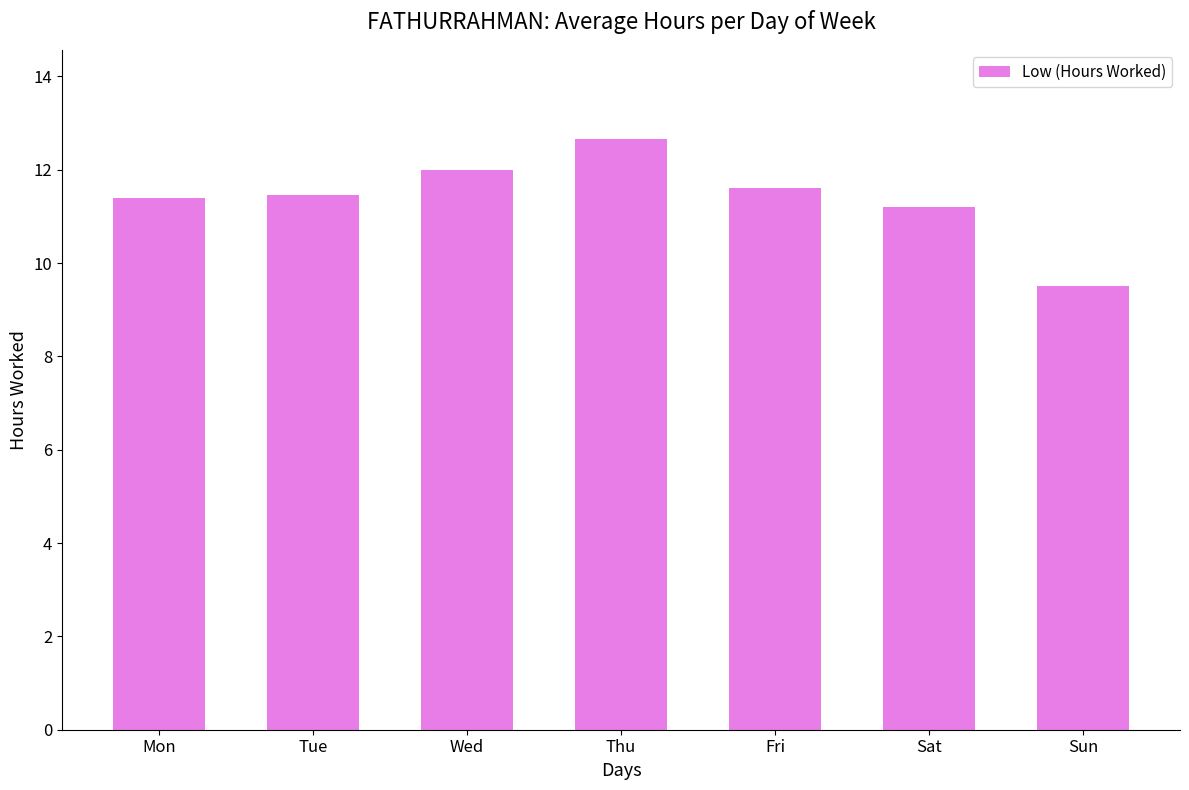

What is the difference between the values at Fri and Sat?

0.4